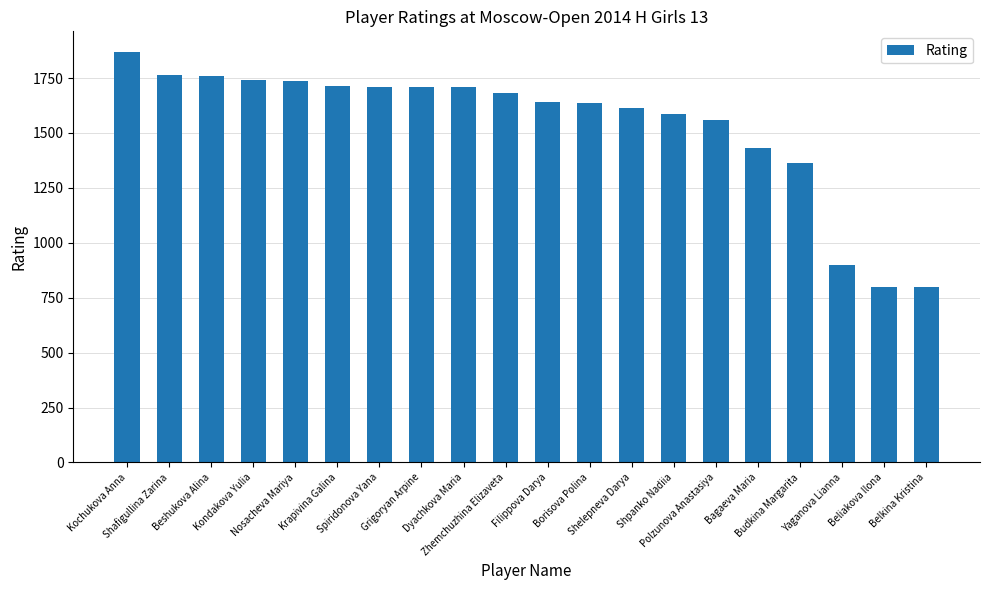

What is the label of the 10th bar from the left?

Zhemchuzhina Elizaveta